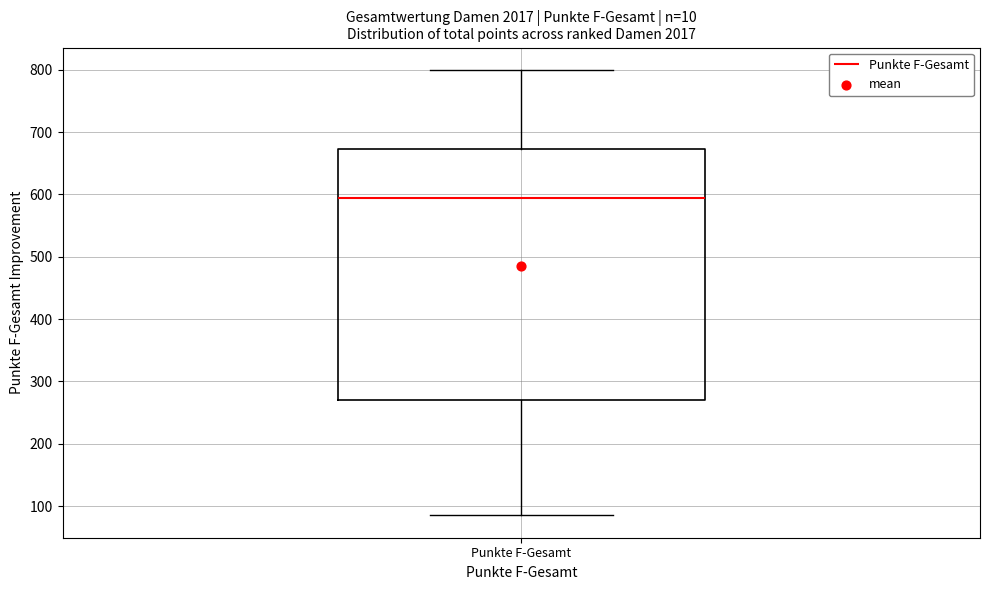

Where does the upper whisker of the box for Punkte F-Gesamt end on the y-axis? The values are not printed on the chart, so give them approximately, as read against the axis.

800